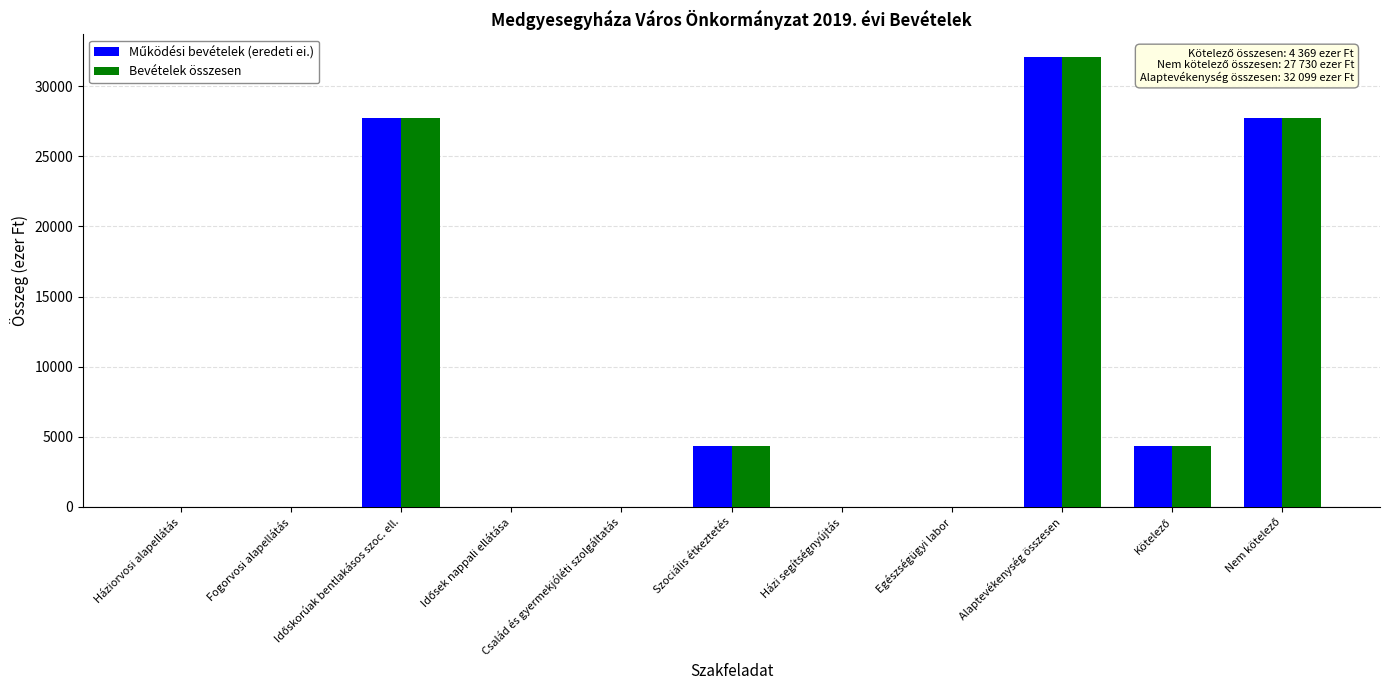

What is the sum of all Bevételek összesen values?

96297